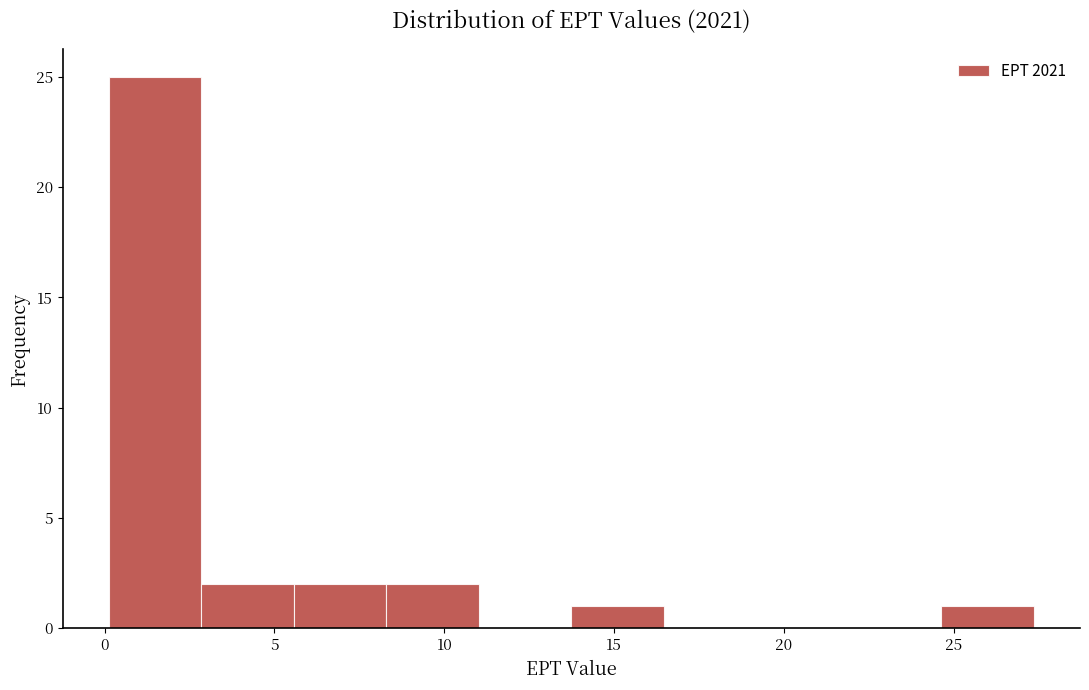

Reading left to right, transcribe this chart: for each bar, give the range it covers on the x-axis and its height. Neither the bar edges nor the heights are printed on the chart, so give them approximately, as read against the axes.

0.0 to 3.0: 25
3.0 to 5.5: 2
5.5 to 8.5: 2
8.5 to 11.0: 2
11.0 to 13.5: 0
13.5 to 16.5: 1
16.5 to 19.0: 0
19.0 to 22.0: 0
22.0 to 24.5: 0
24.5 to 27.5: 1